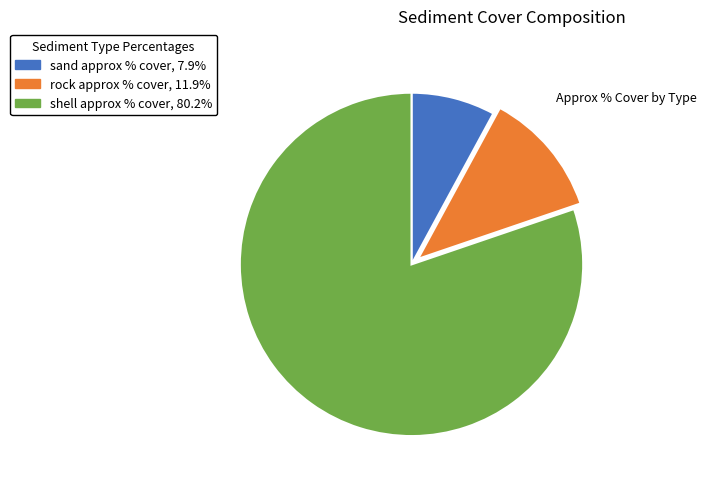

How many segments does this pie chart have?

3